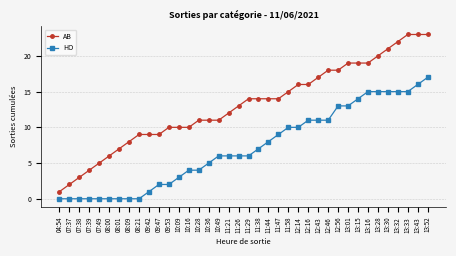

Does the chart have visible grid lines?

Yes